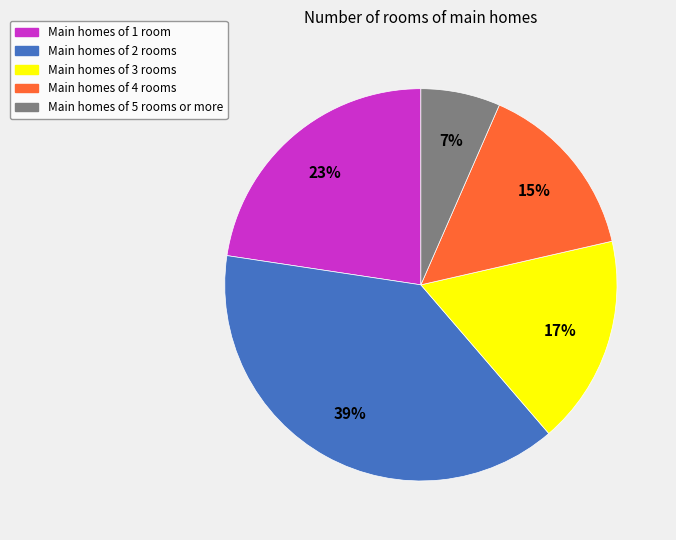

To the nearest percent, what is the average slice percentage?

20%